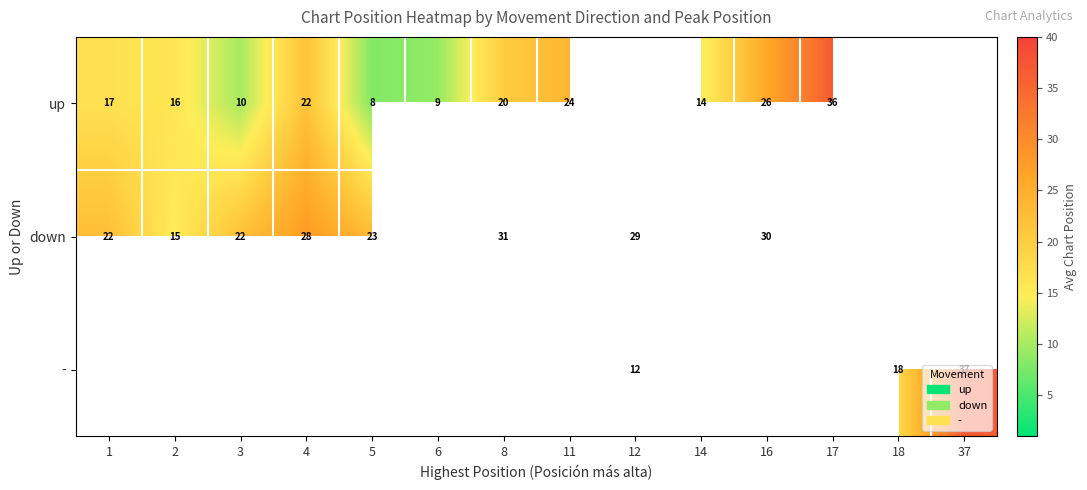

Is it true that down equals 22.0 at 1?

True